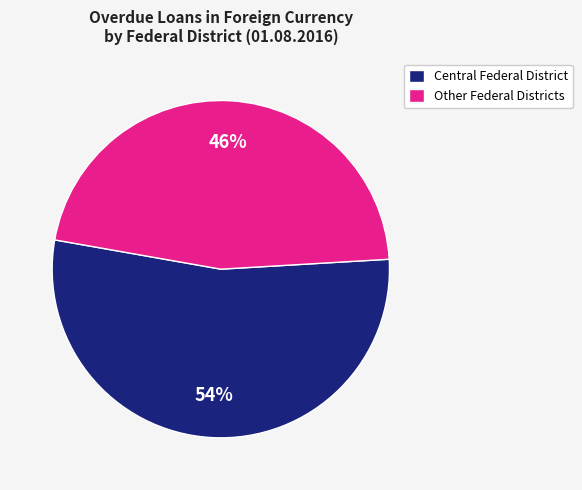

Is there any slice that represents more than half of the pie?

Yes